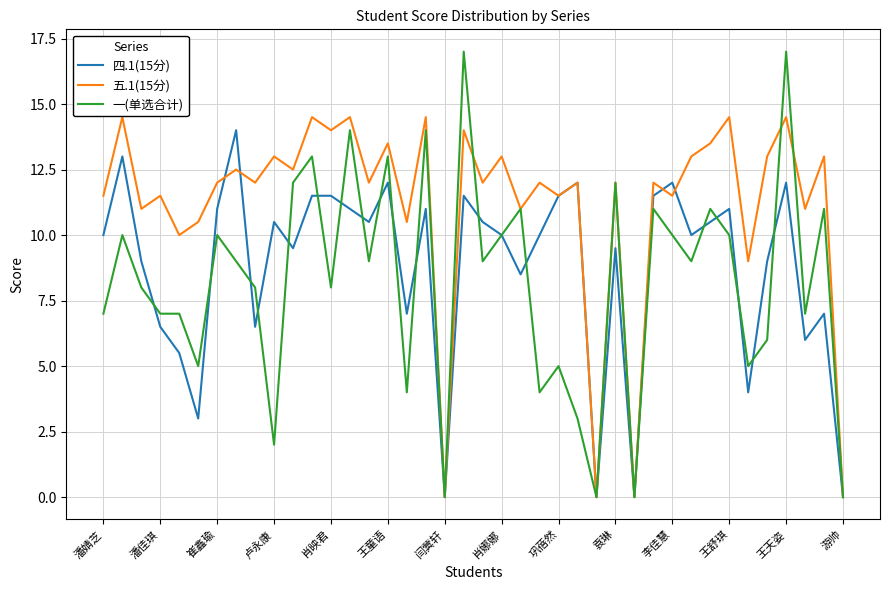

What is the maximum value for 五.1(15分)?

14.5